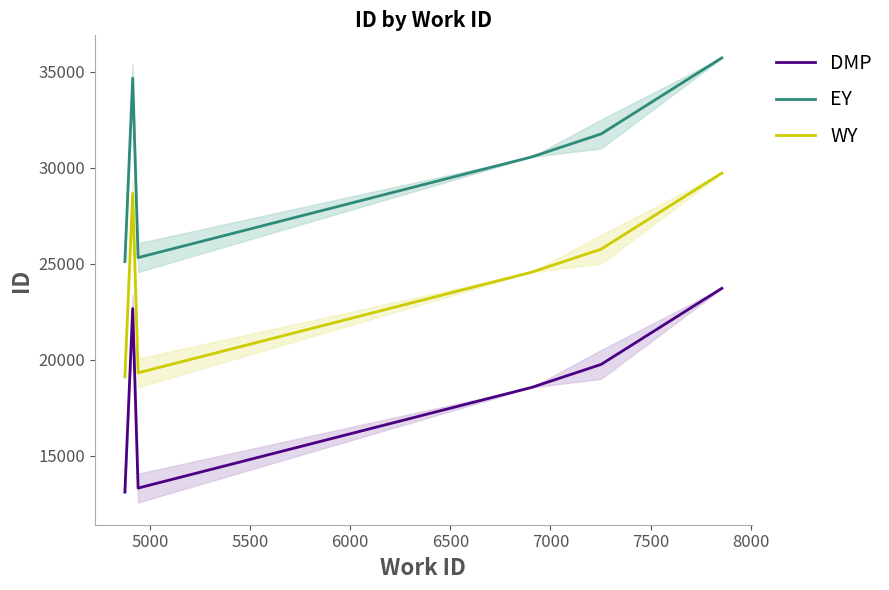

True or false: DMP and EY intersect in this chart.

False